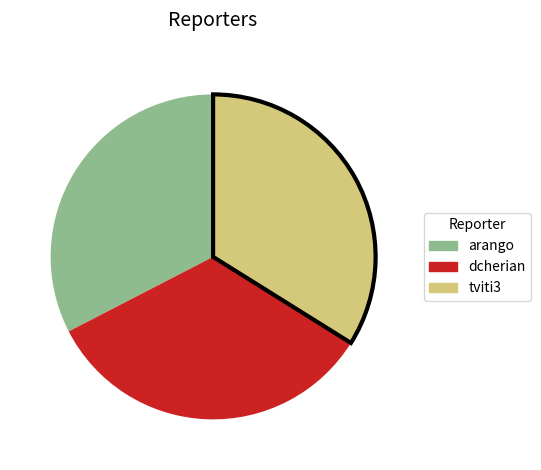

True or false: tviti3 accounts for 27% of the total.

False